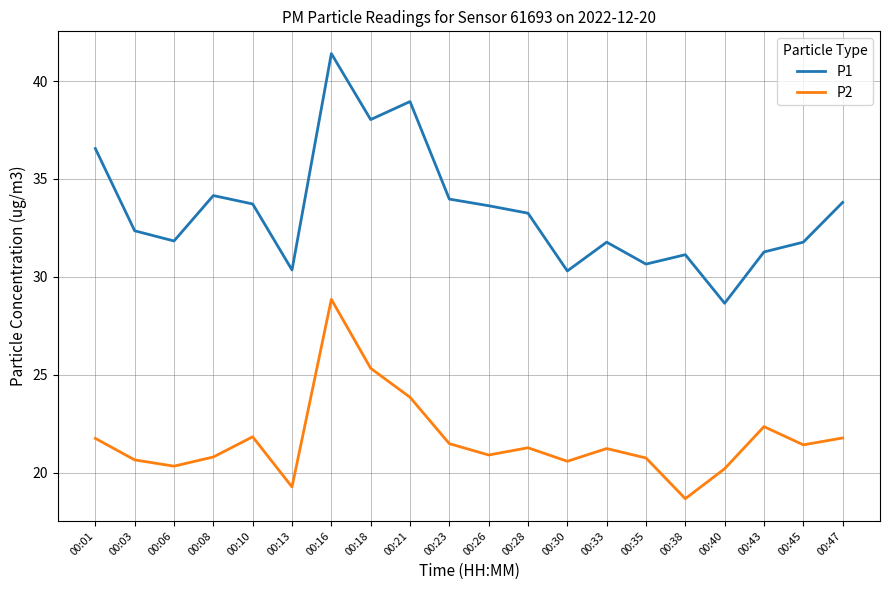

What is the difference between the P2 values at 00:21 and 00:38?

5.2